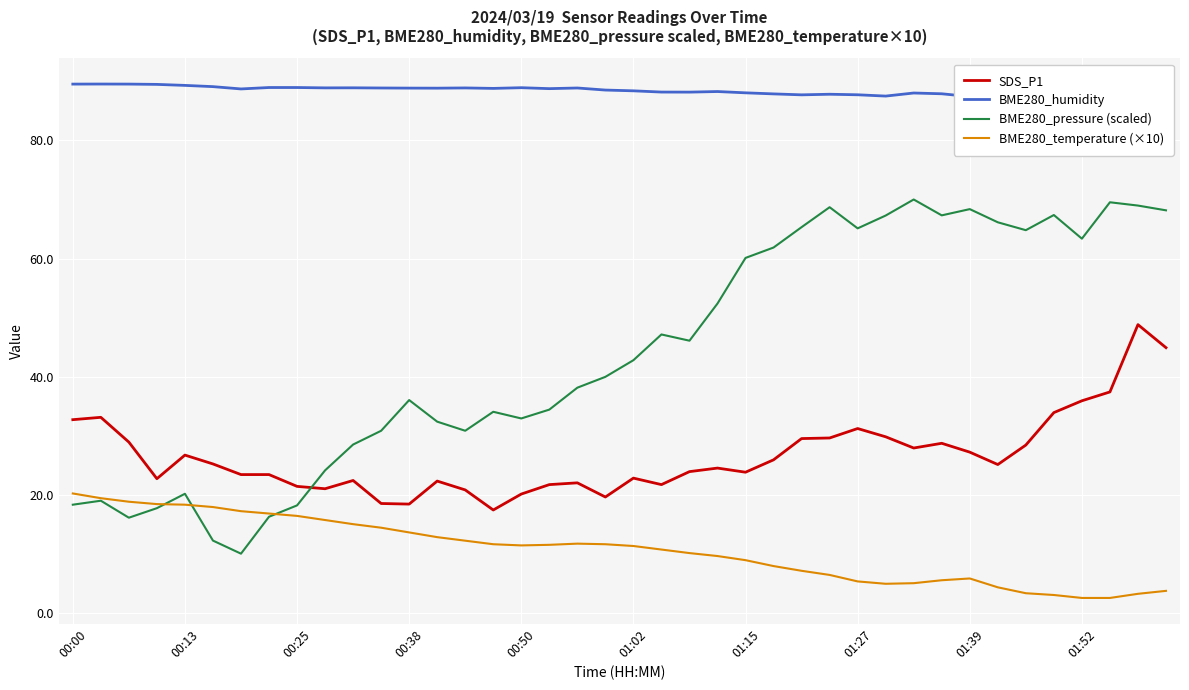

True or false: BME280_temperature (×10) and SDS_P1 cross at least once.

False